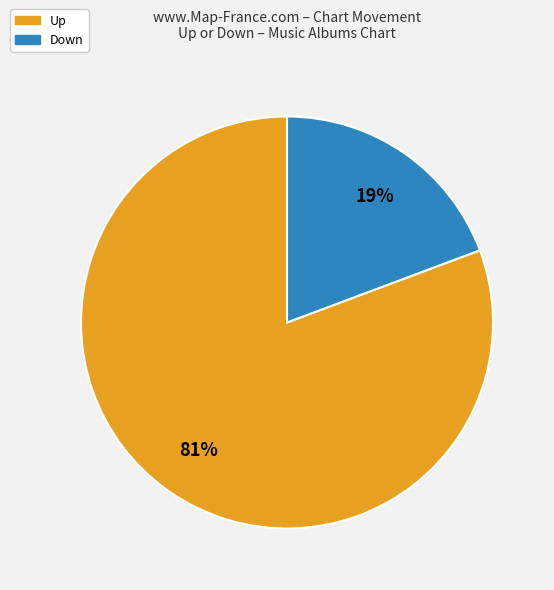

True or false: Down accounts for 19% of the total.

True